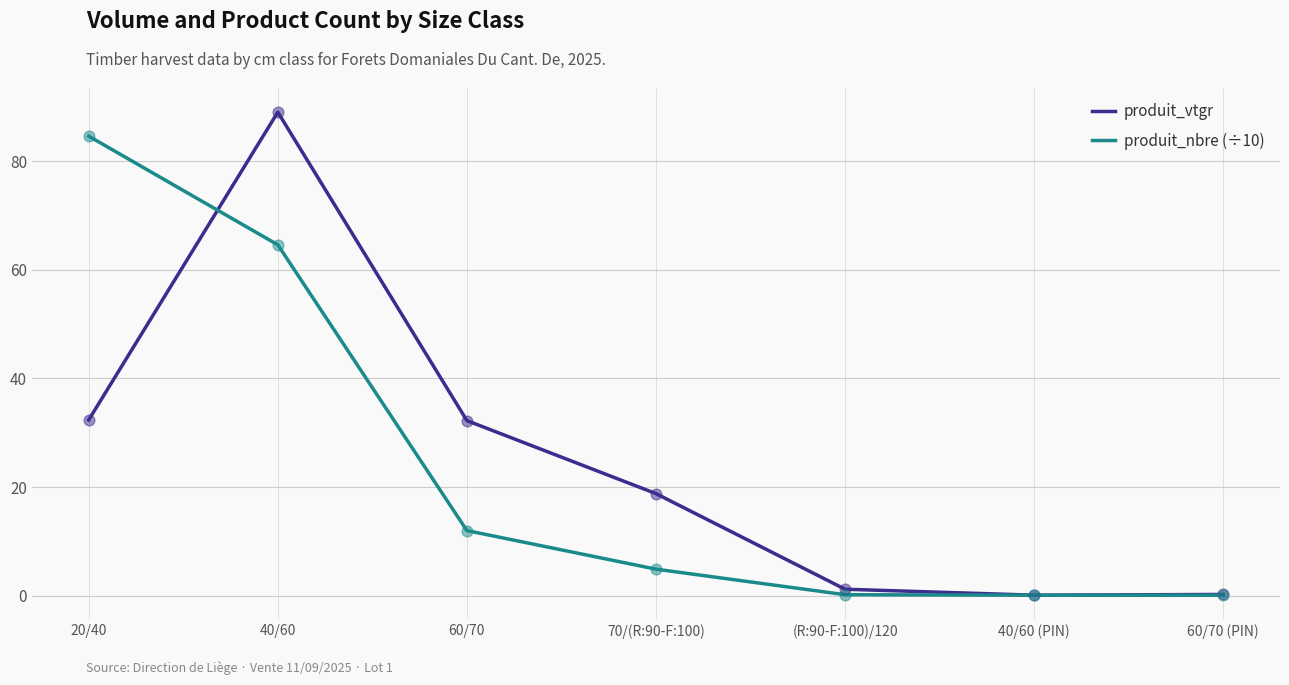

Between 20/40 and 70/(R:90-F:100), which series saw the biggest shift?

produit_nbre (÷10)